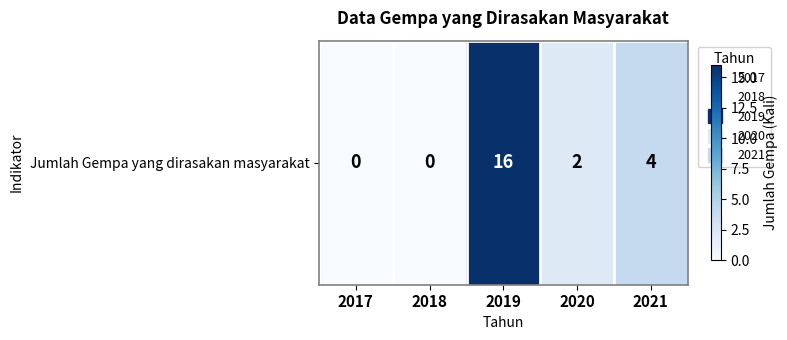

Is it true that the value at 2020 is 3?

False